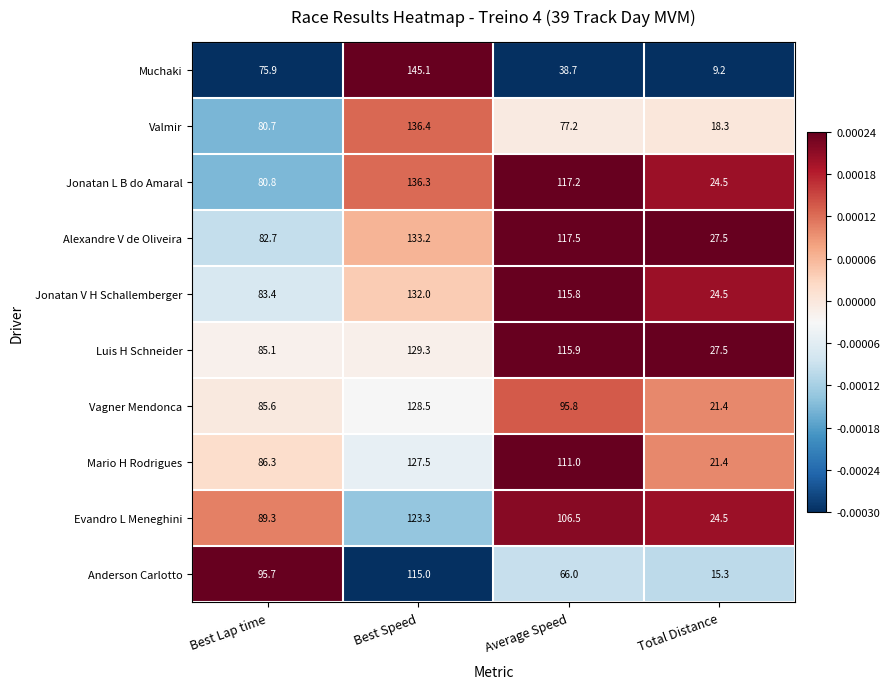

How many data points does each series have?

4